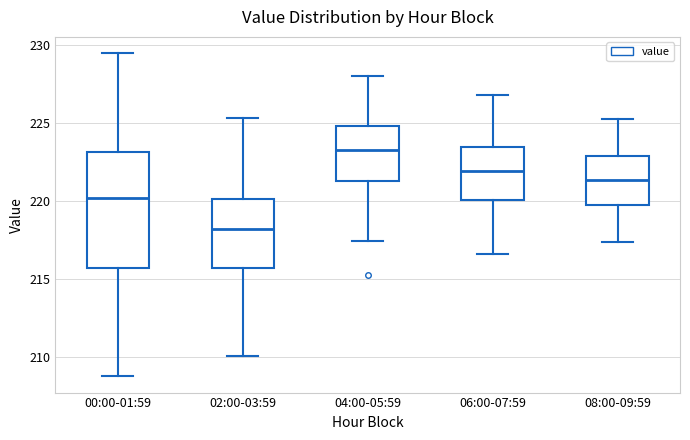

Reading left to right, transcribe this box plot: for each box, give where its median line is, the range the box spans, and where its two whiskers end, as read against the y-axis. The values are not printed on the chart, so give them approximately, as read against the axis.

00:00-01:59: median 220.0, box 215.5 to 223.0, whiskers 209.0 to 229.5
02:00-03:59: median 218.0, box 215.5 to 220.0, whiskers 210.0 to 225.5
04:00-05:59: median 223.0, box 221.5 to 225.0, whiskers 217.5 to 228.0
06:00-07:59: median 222.0, box 220.0 to 223.5, whiskers 216.5 to 227.0
08:00-09:59: median 221.5, box 219.5 to 223.0, whiskers 217.5 to 225.0